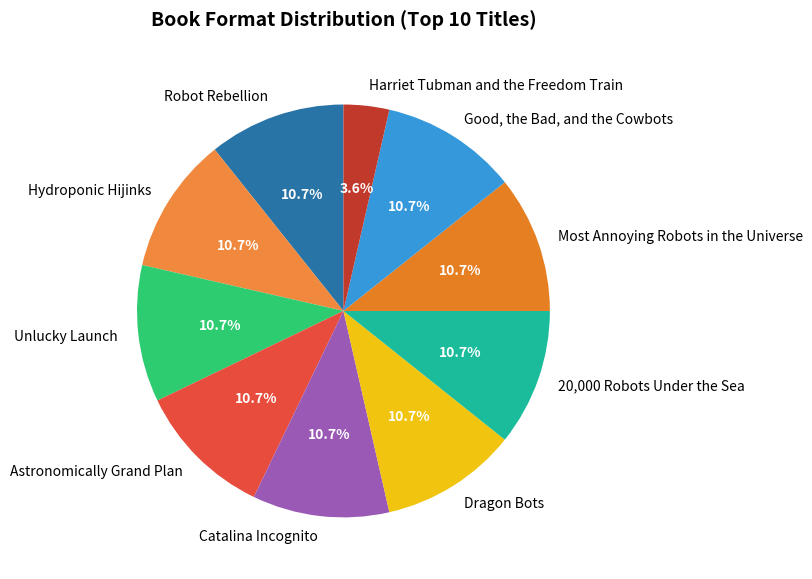

Approximately how many times larger is the value at Robot Rebellion compared to Most Annoying Robots in the Universe?

1.0